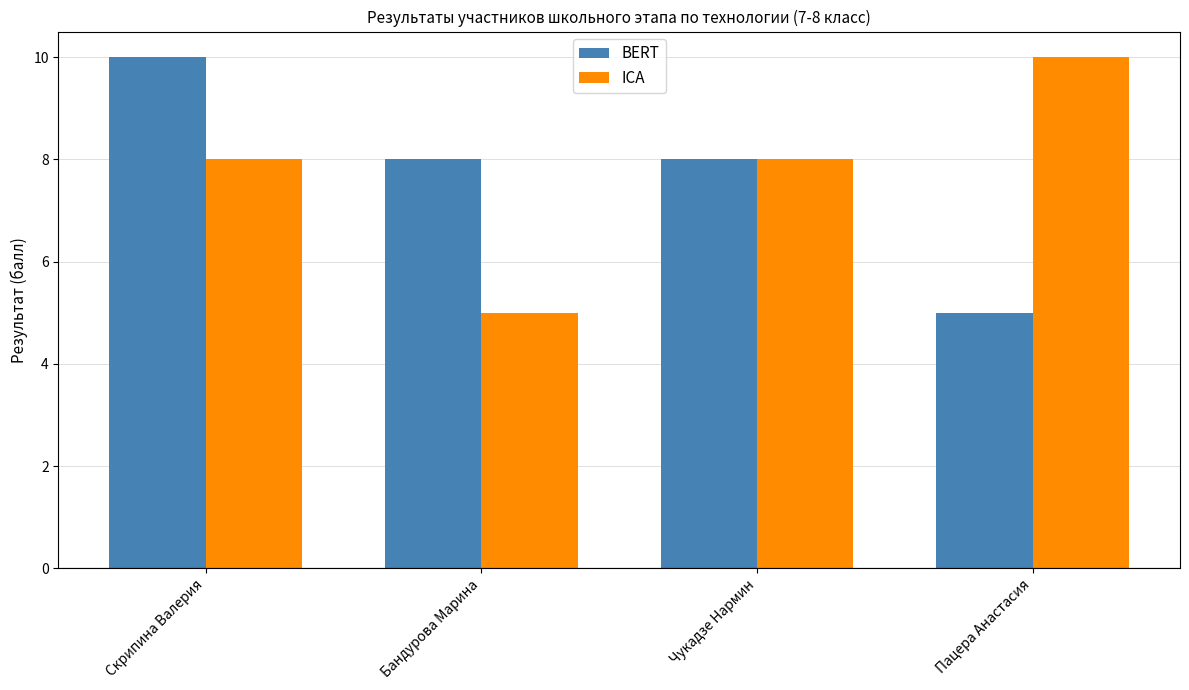

What is the difference between the maximum and minimum values in the ICA series?

5